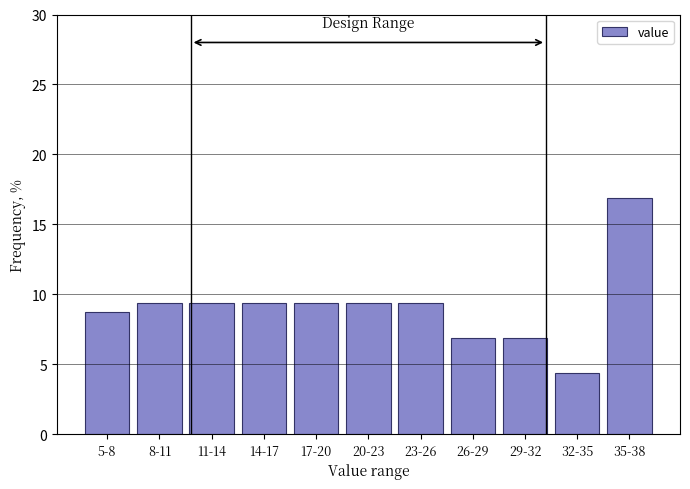

Reading right to left, list all the values displayed in this chart.

16.9	4.4	6.9	6.9	9.4	9.4	9.4	9.4	9.4	9.4	8.8